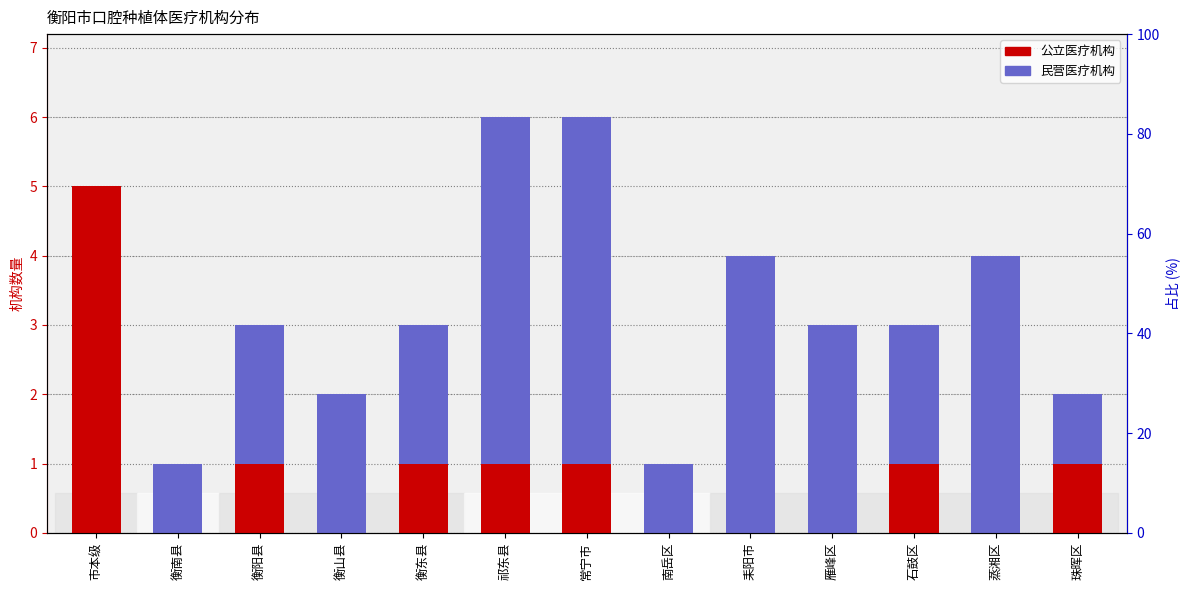

What value does the 公立医疗机构 series have at 祁东县?

1